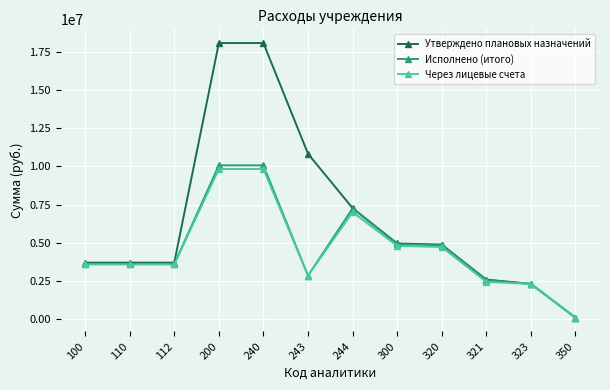

What is the sum of all Утверждено плановых назначений values?

80125779.5